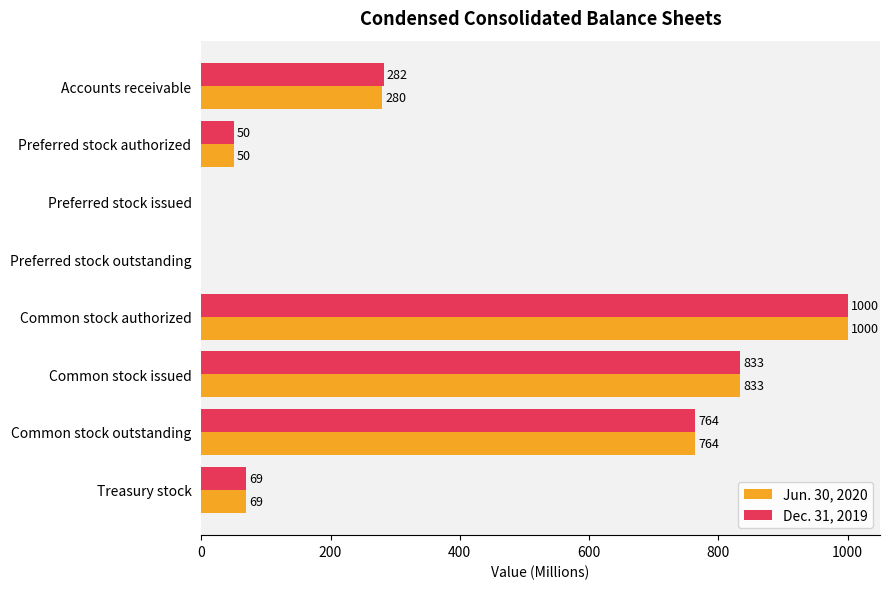

Is it true that Jun. 30, 2020 equals 50 at Preferred stock authorized?

True